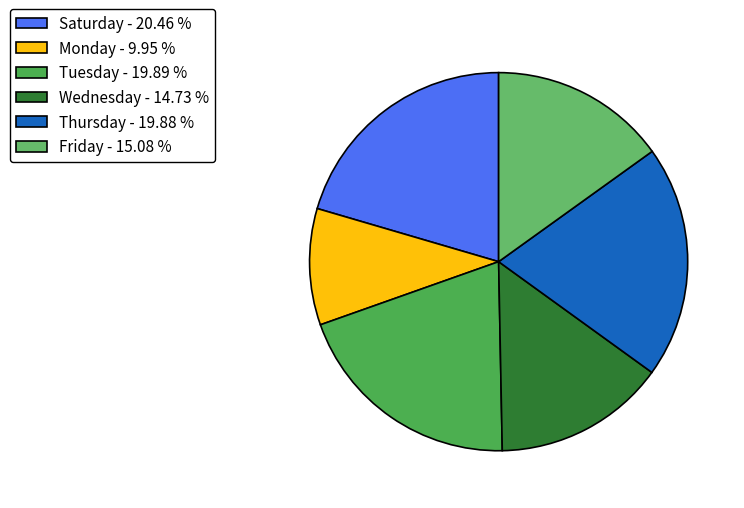

How many slices are in this pie chart?

6